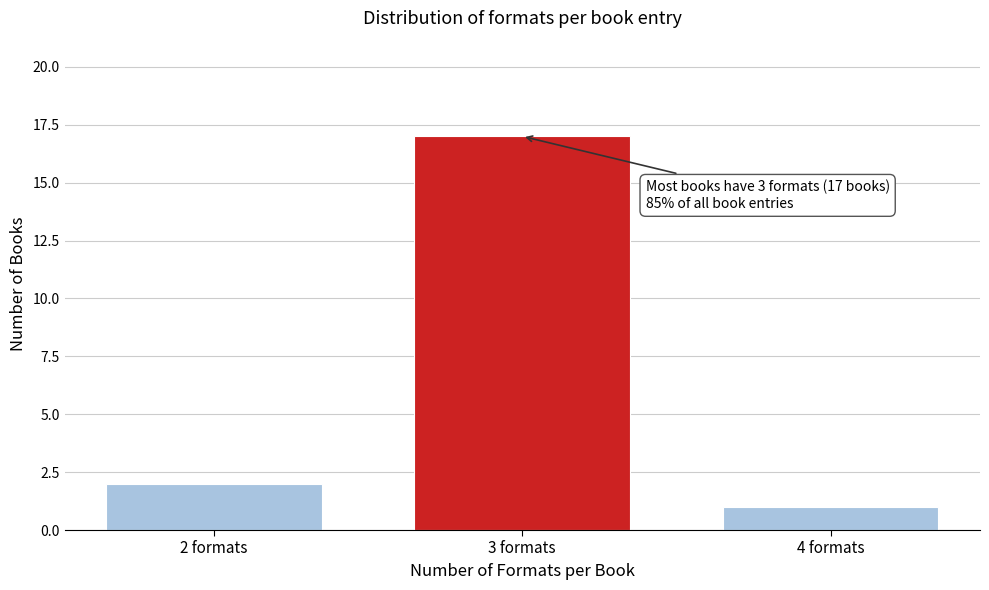

Reading left to right, transcribe all the data shown in this chart.

2 formats=2	3 formats=17	4 formats=1